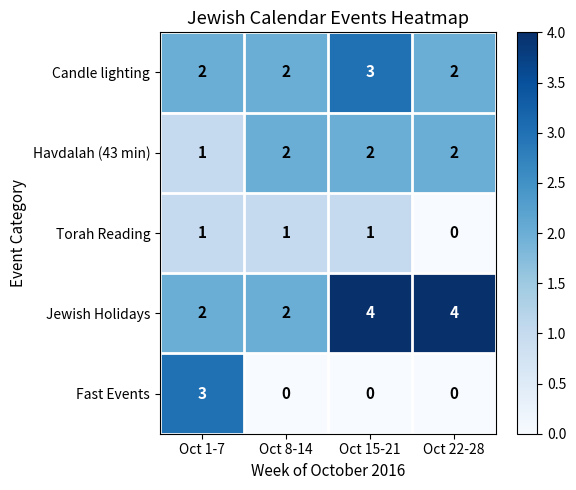

What is the total value across all series at Oct 8-14?

7